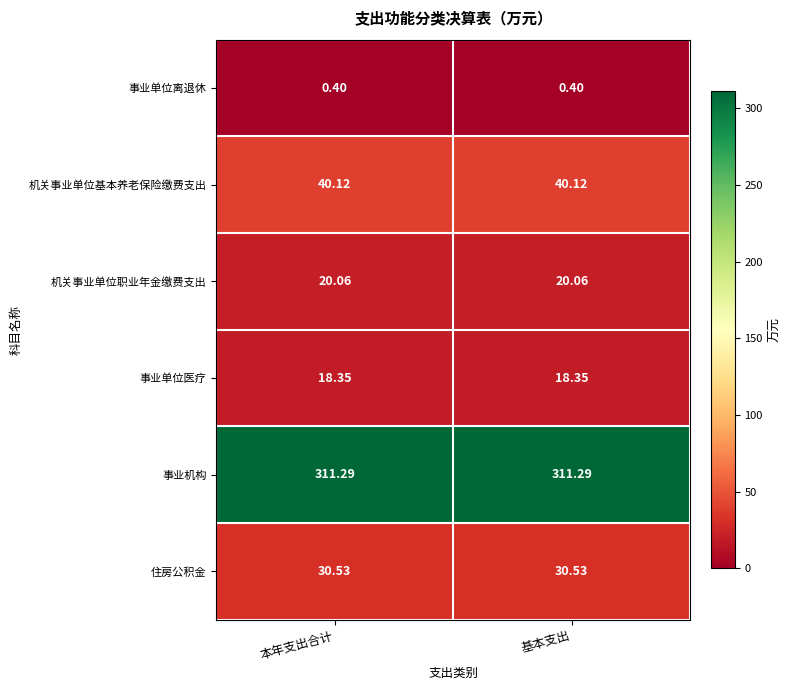

Is the value of 事业机构 at 本年支出合计 greater than the value of 事业单位离退休 at 基本支出?

Yes